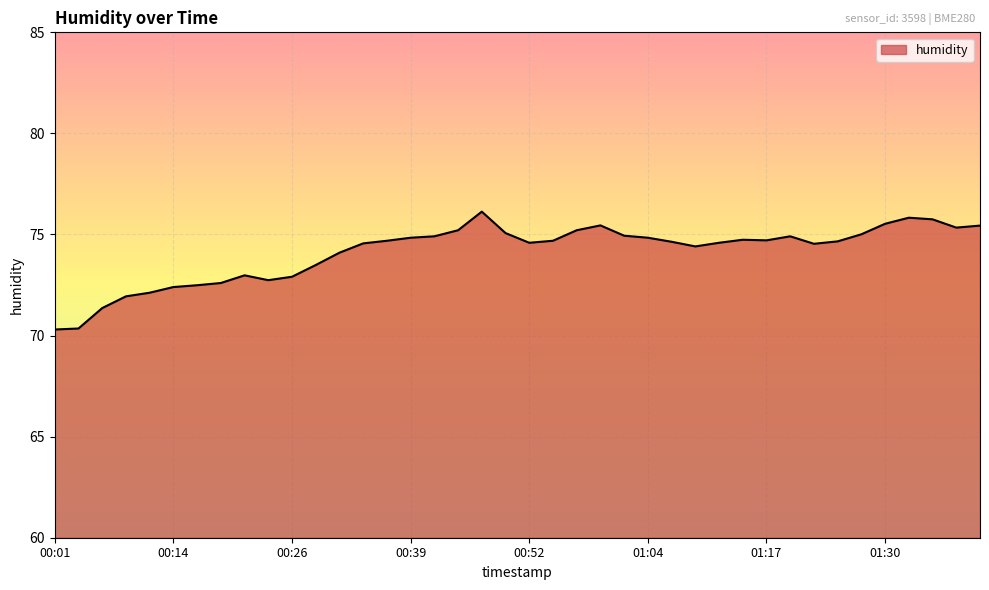

What is the difference between the maximum and minimum values?

5.8